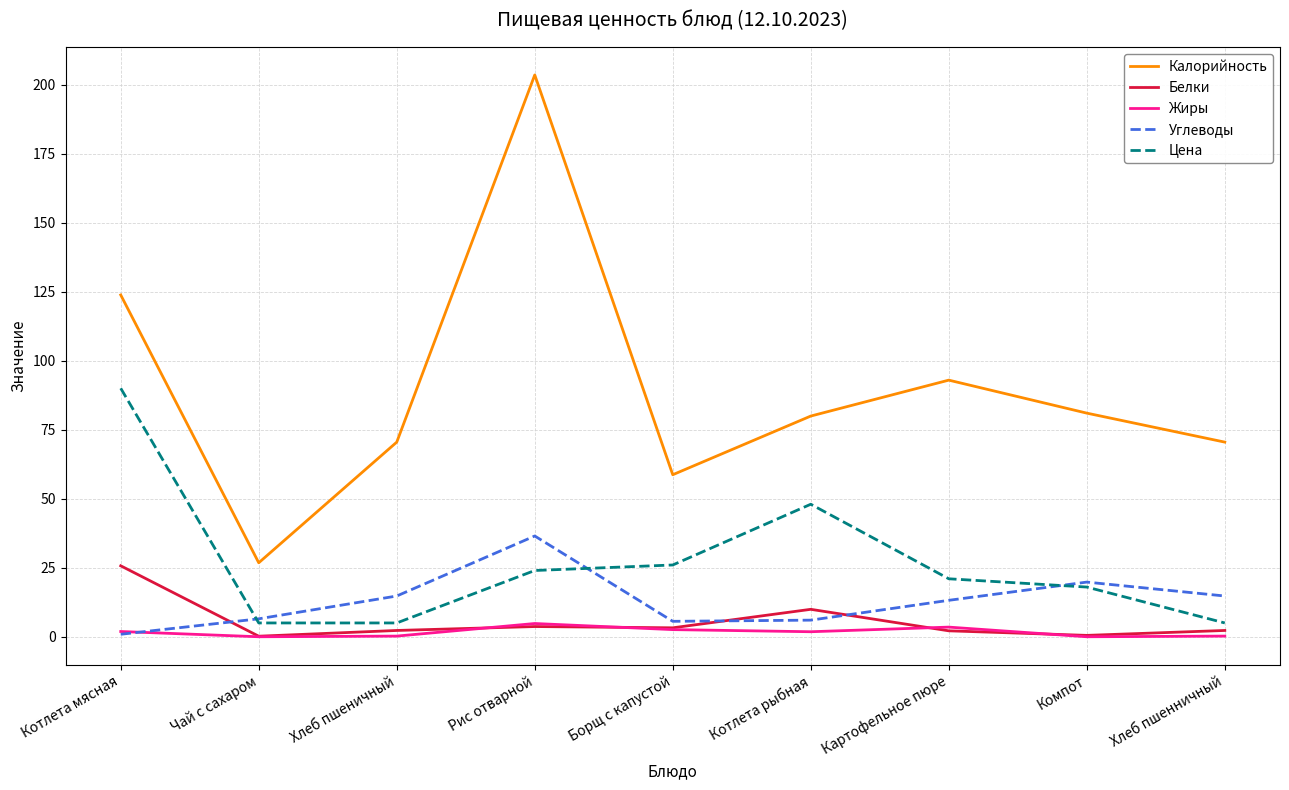

Count the number of data series in this chart.

5